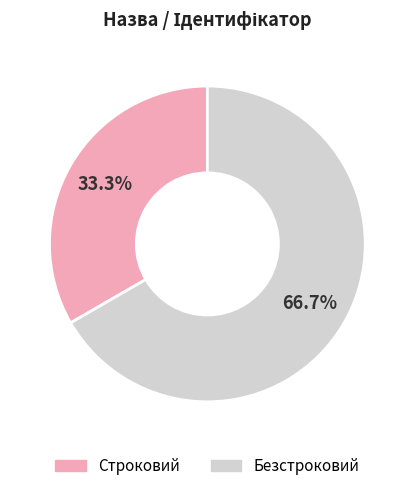

Does Безстроковий represent more than half of the total?

Yes